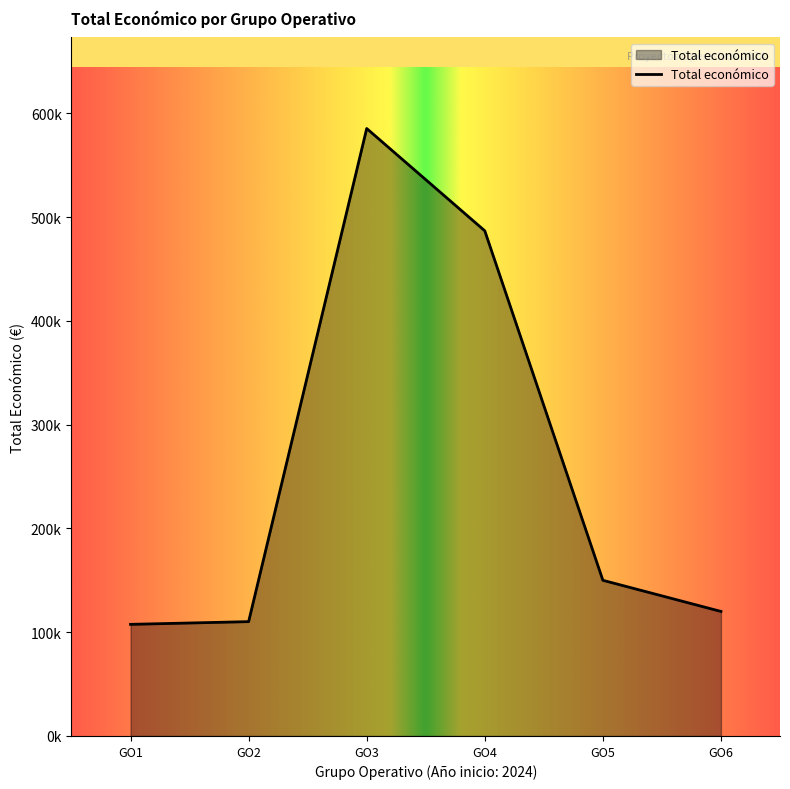

Reading right to left, what are all the values shown in this chart?

120000	150000	486756	585346	110168	107555